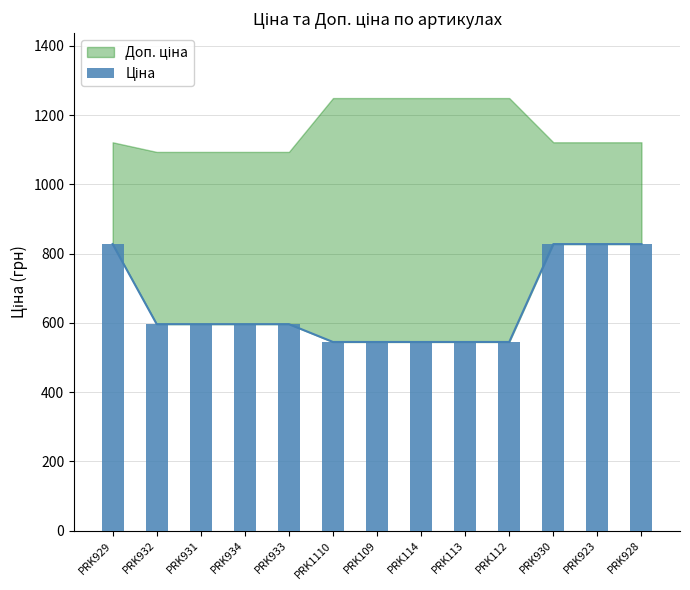

What is the change in value from PRK932 to PRK109?

-51.5